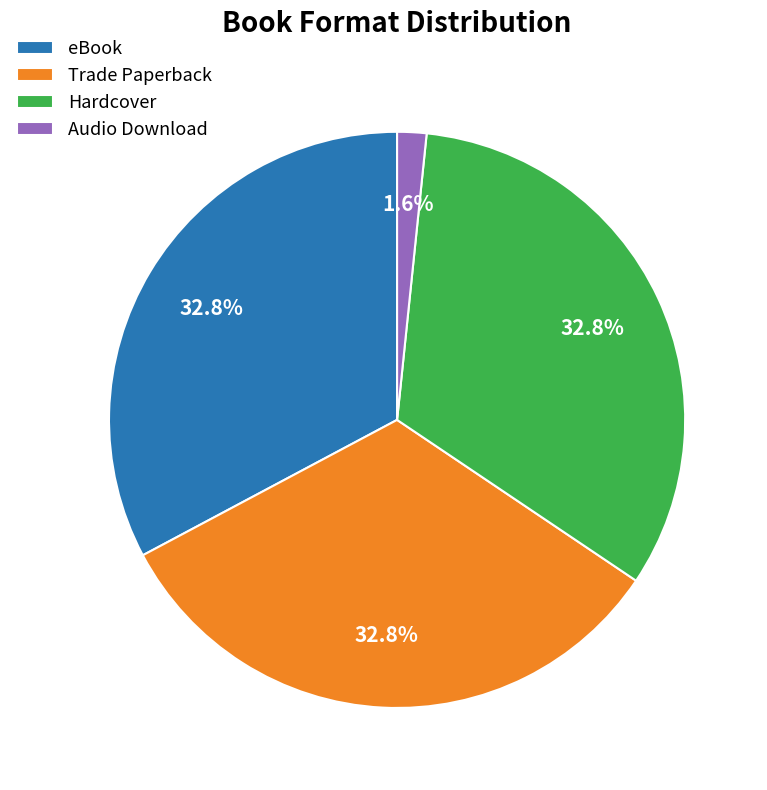

What percentage is the eBook slice, to the nearest percent?

33%